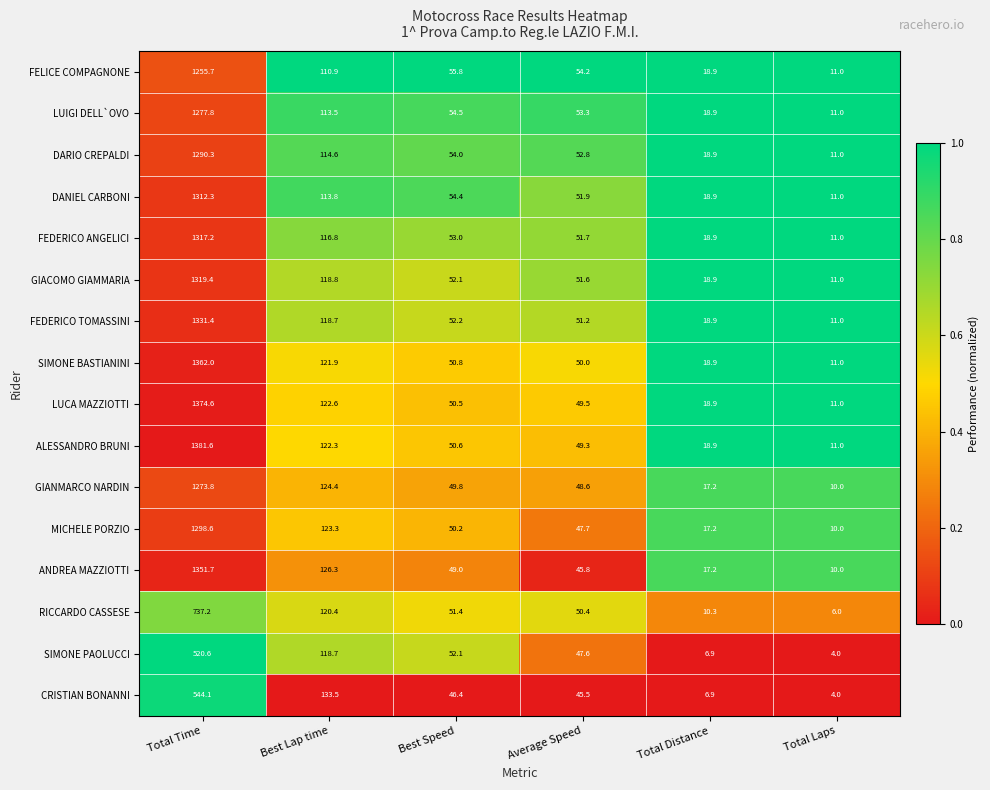

What is the difference between the highest and lowest values at Best Speed?

9.4